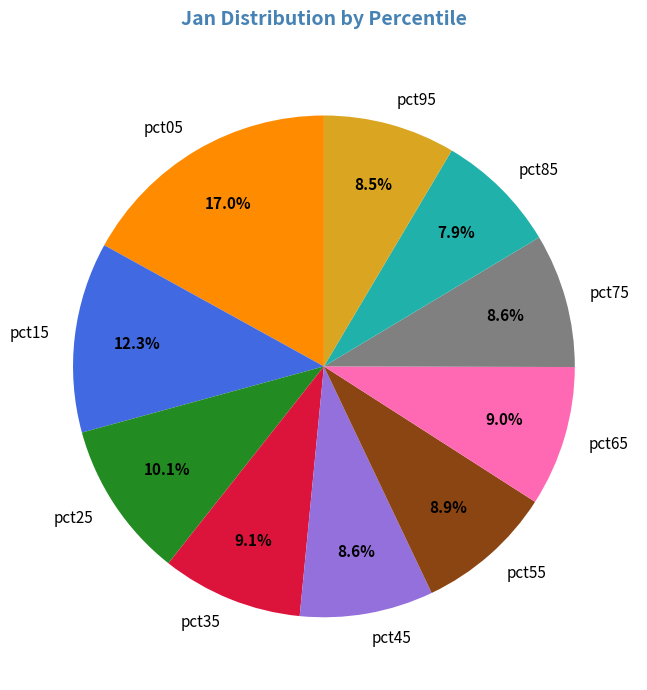

Count the number of slices in the pie.

10